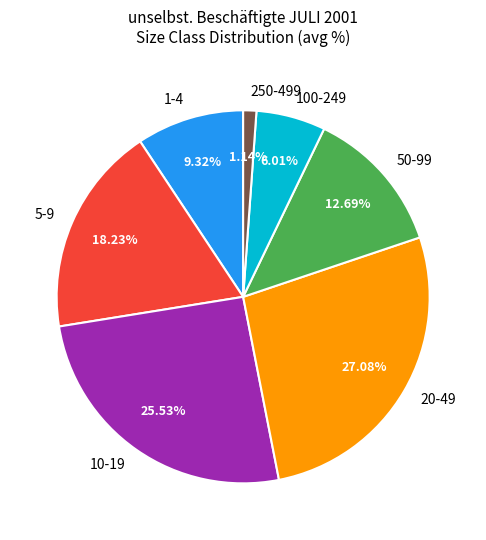

Does 250-499 represent more than half of the total?

No